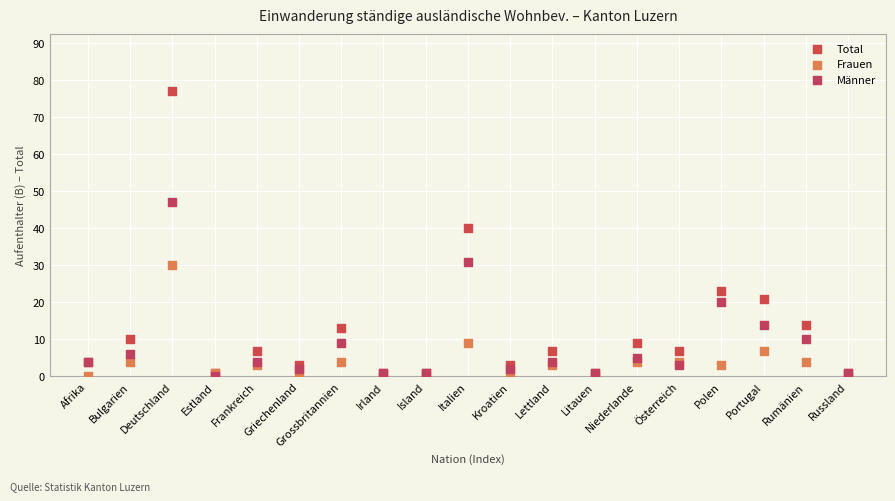

In the Total series, what Y value is closest to 39?

40